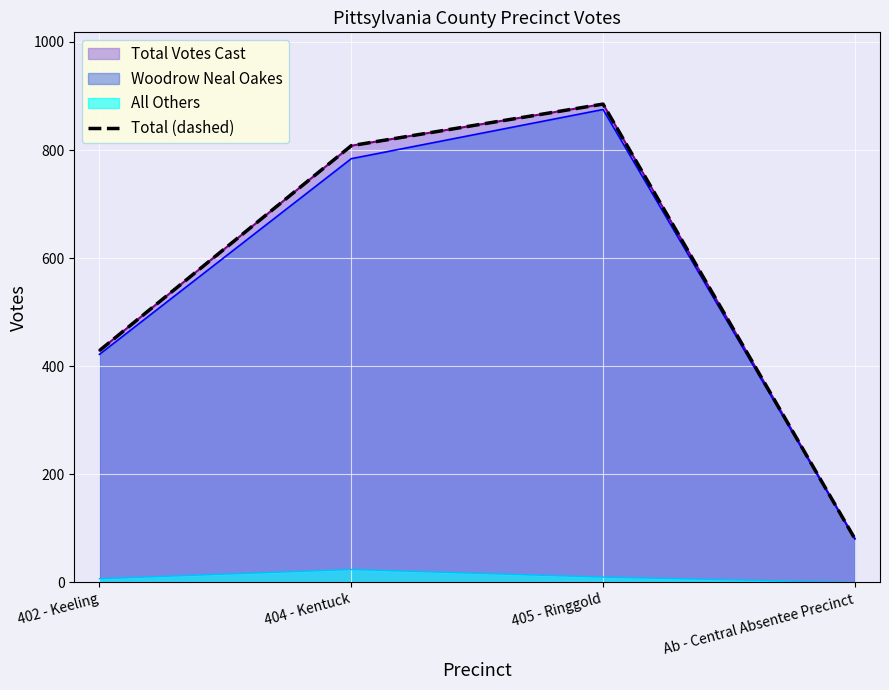

What position from the left is 405 - Ringgold?

3